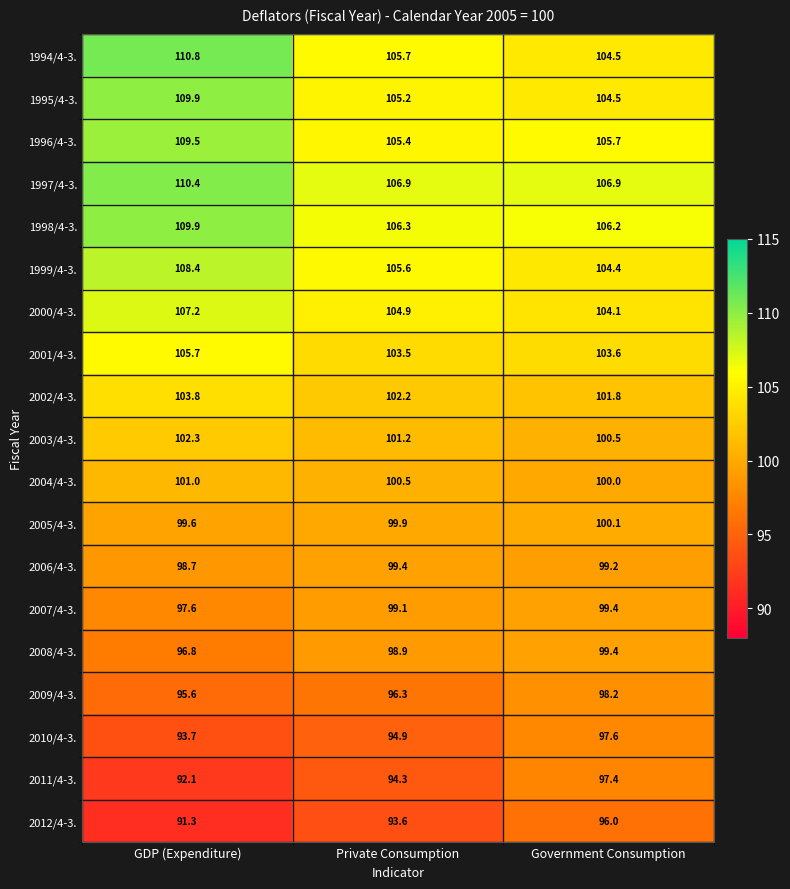

List the labels in order of 1995/4-3. value, largest first.

GDP (Expenditure), Private Consumption, Government Consumption